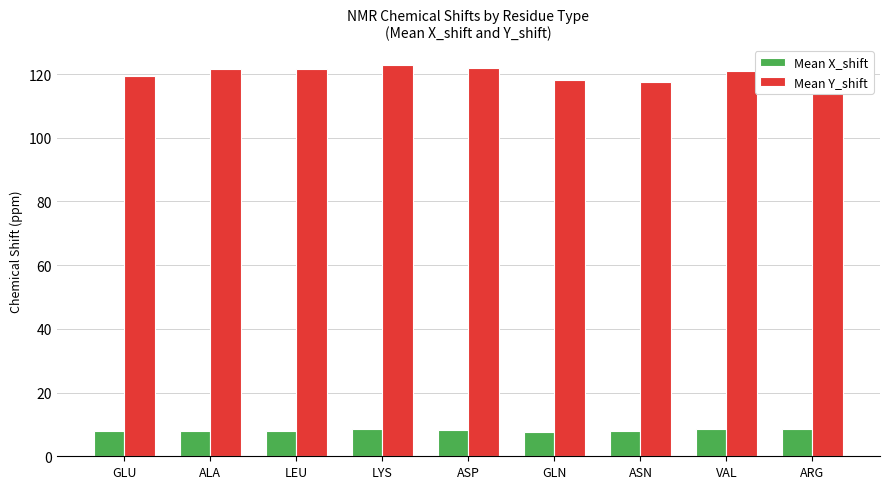

What is the sum of the Mean Y_shift values at LEU and ALA?

243.0